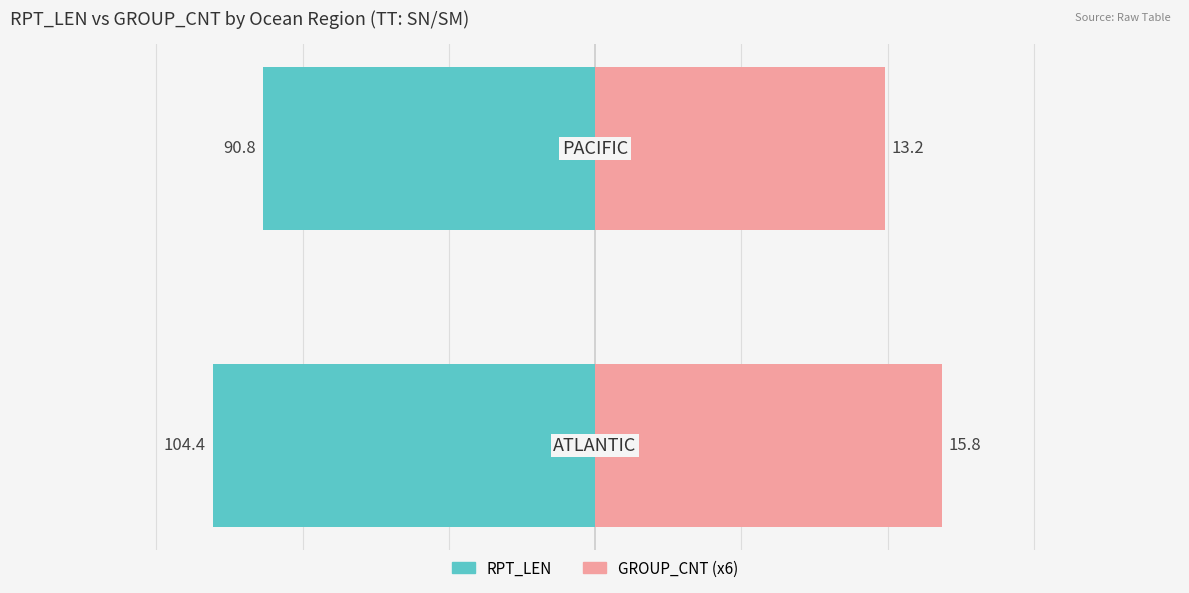

Rank the categories by RPT_LEN value from lowest to highest.

0, 1